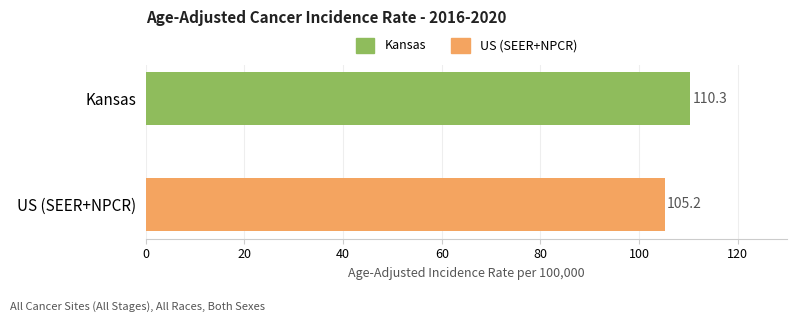

How many categories are shown in the chart?

2